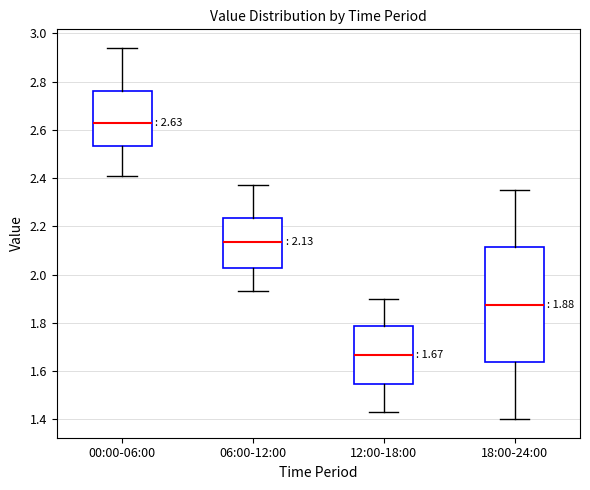

Which box has the highest median line?

00:00-06:00